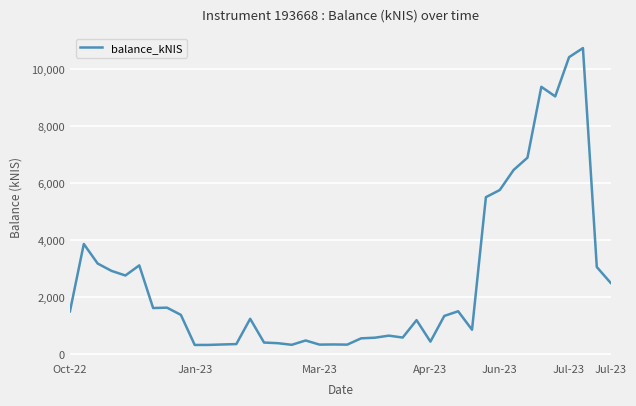

What is the greatest value displayed?

10750.4